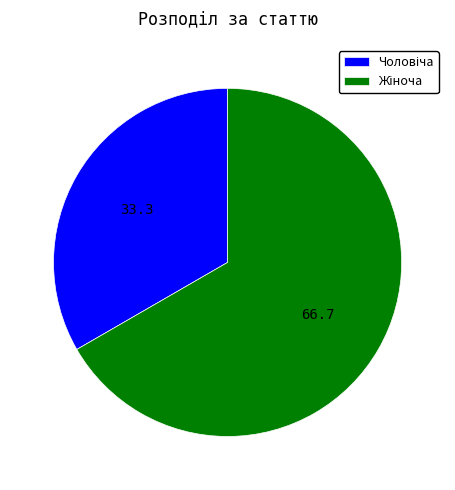

Is there a majority slice in this chart?

Yes